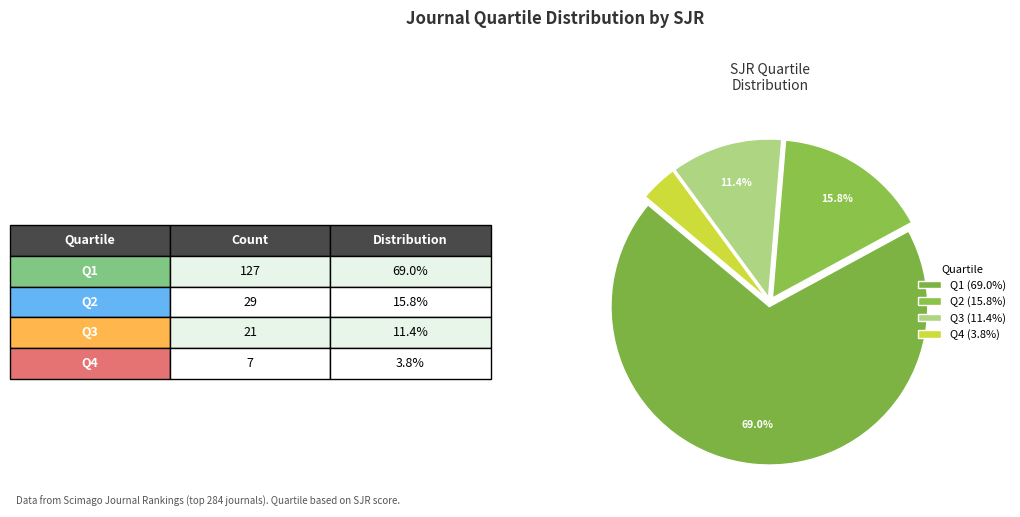

Do Q1 and Q3 together represent more than half of the pie?

Yes